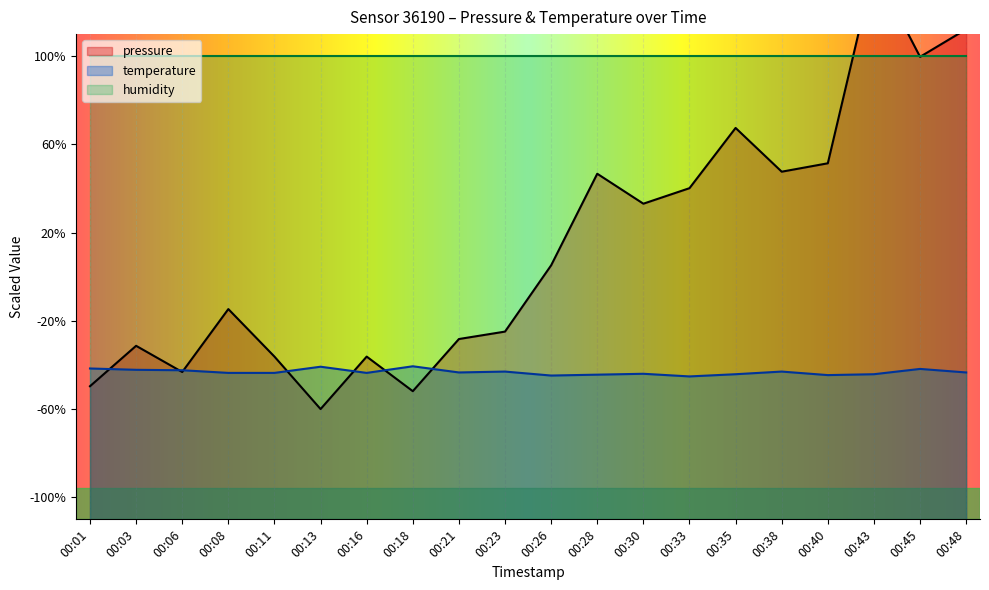

What is the difference between the pressure values at 00:43 and 00:23?

8.2